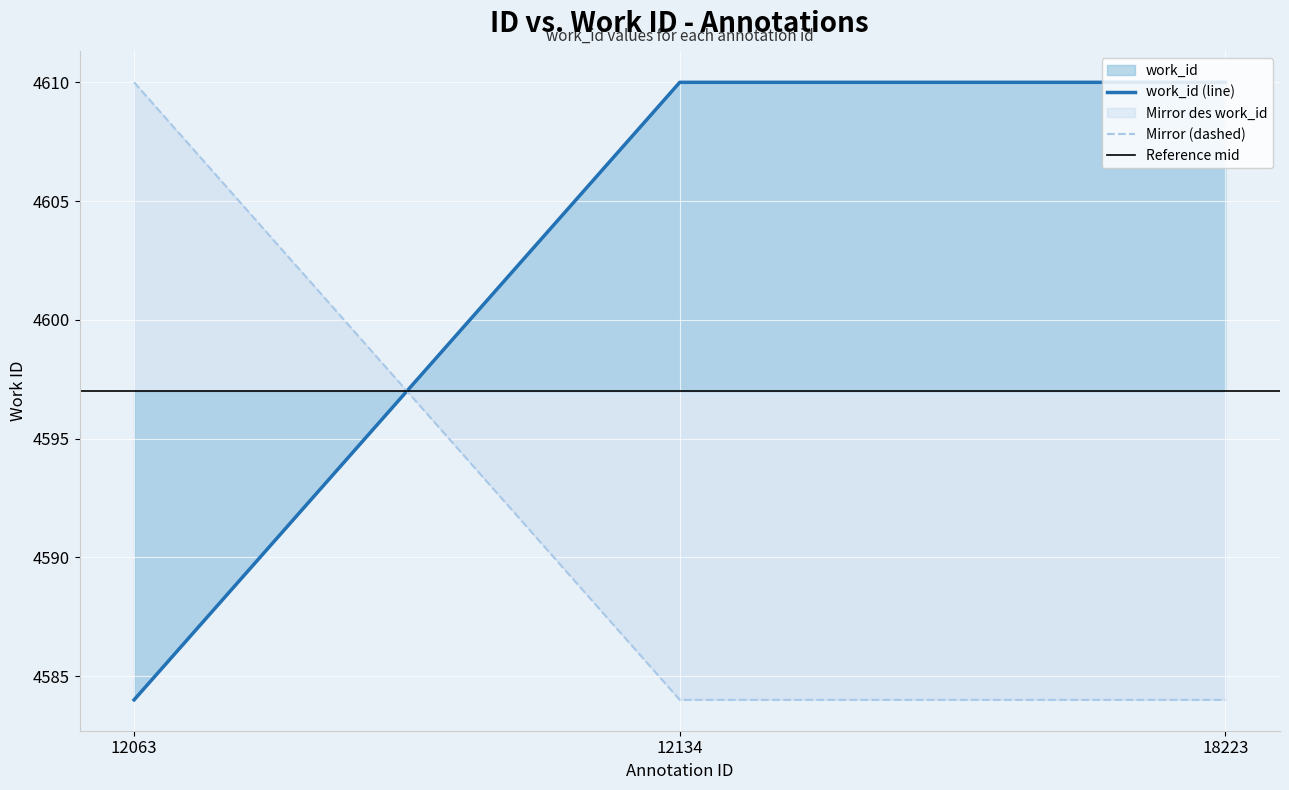

Reading left to right, extract all data points from this chart.

12063=4584	12134=4610	18223=4610